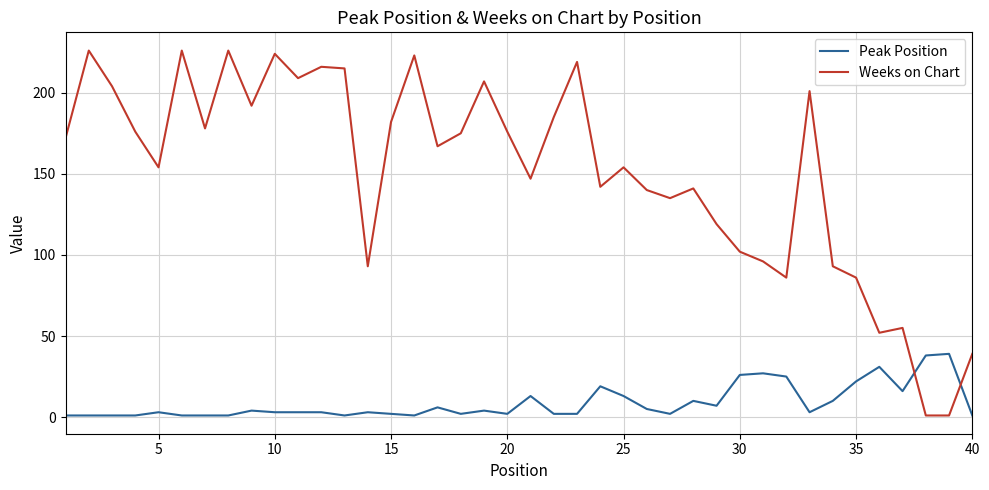

Which series has the largest total across all categories?

Weeks on Chart